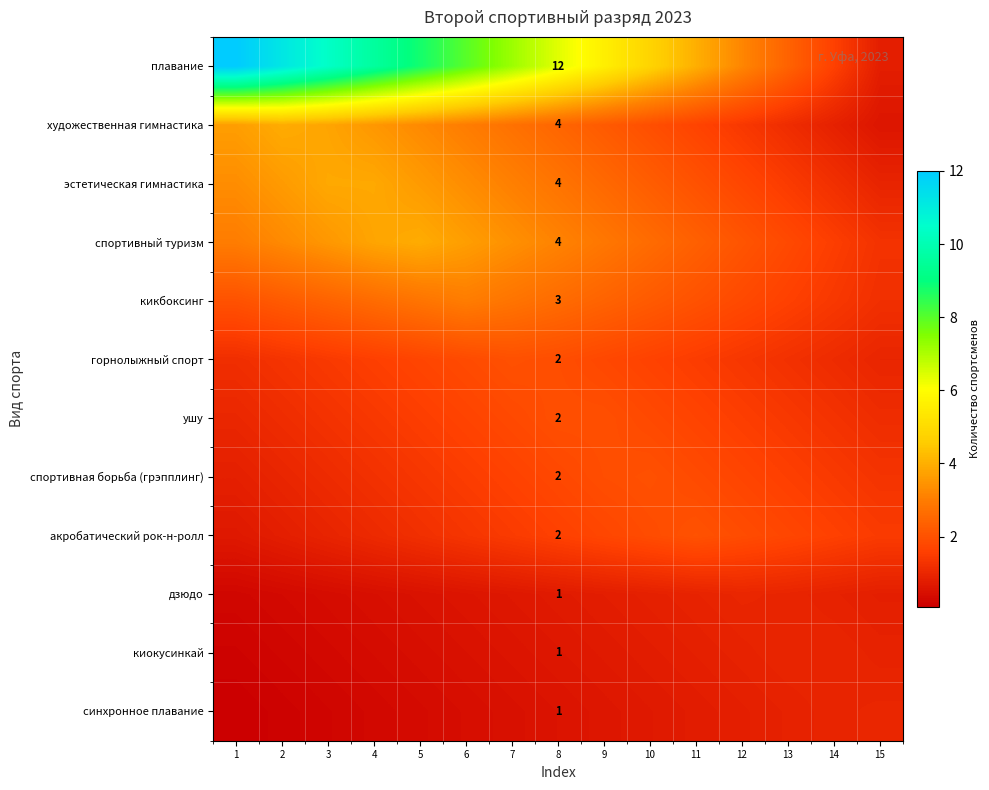

Where is синхронное плавание nearest to the value 0?

1